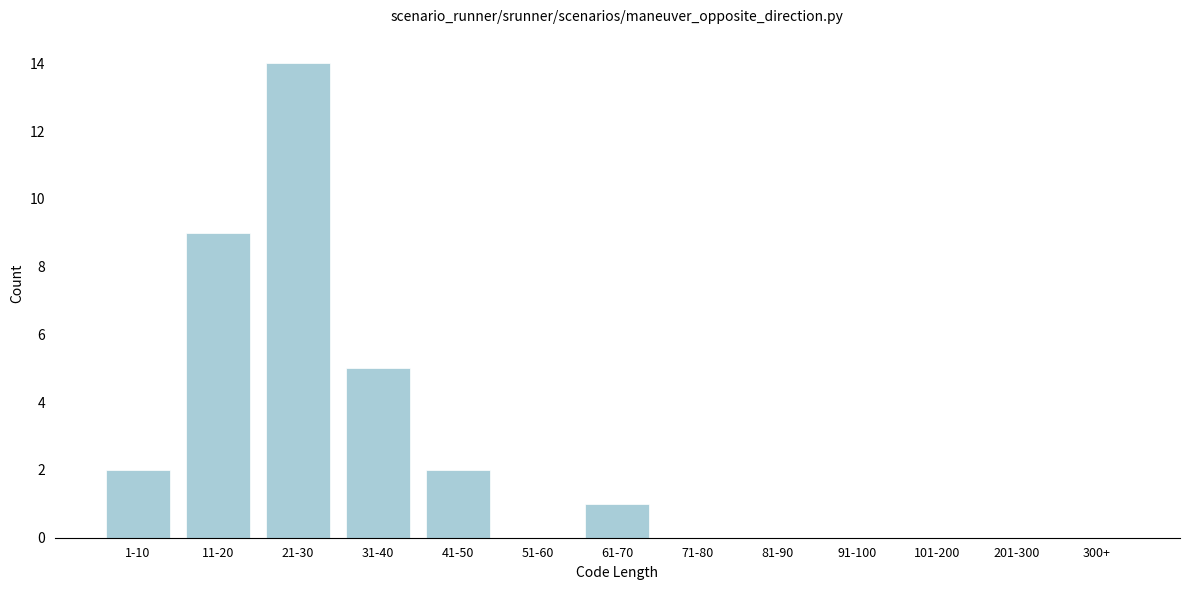

Reading left to right, transcribe all the data shown in this chart.

1-10=2	11-20=9	21-30=14	31-40=5	41-50=2	51-60=0	61-70=1	71-80=0	81-90=0	91-100=0	101-200=0	201-300=0	300+=0